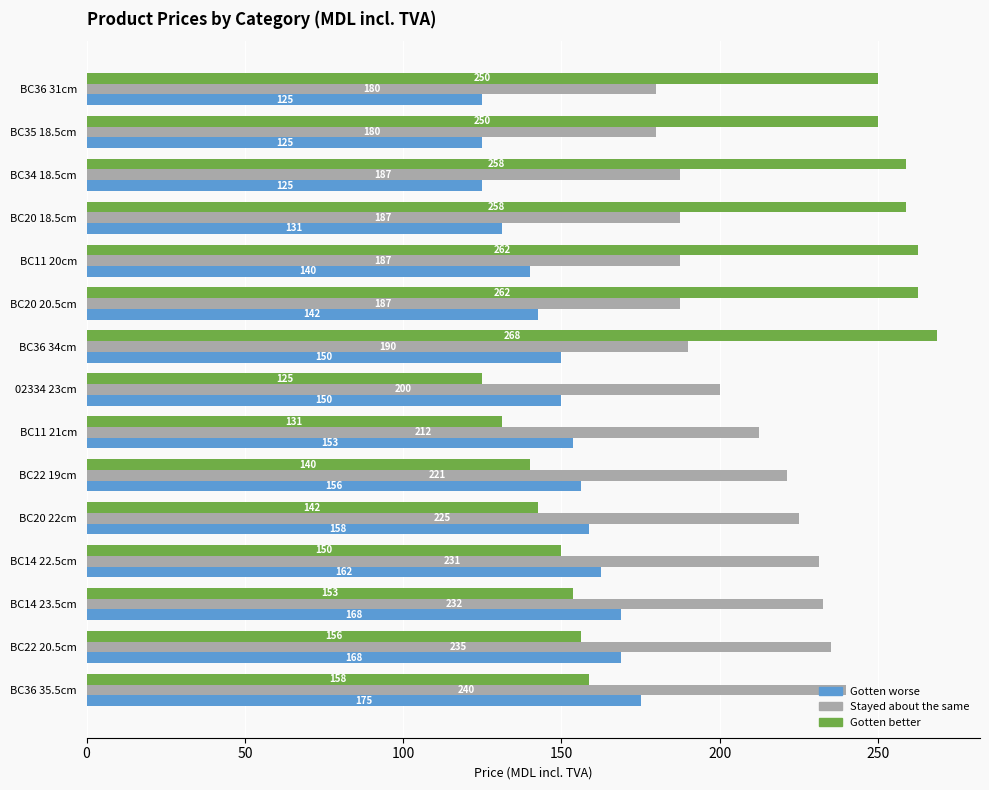

What is the average value of the Gotten better series?

197.9